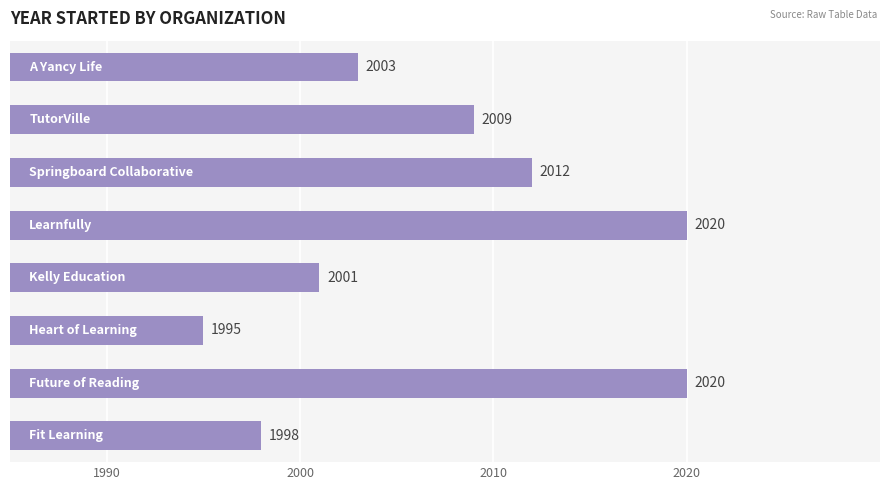

What is the minimum value shown in the chart?

1995